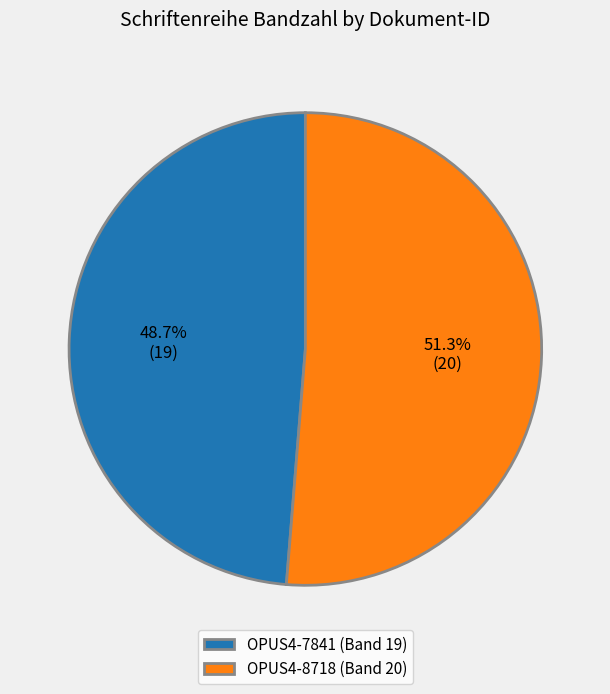

Rank the categories by value from highest to lowest.

OPUS4-8718, OPUS4-7841